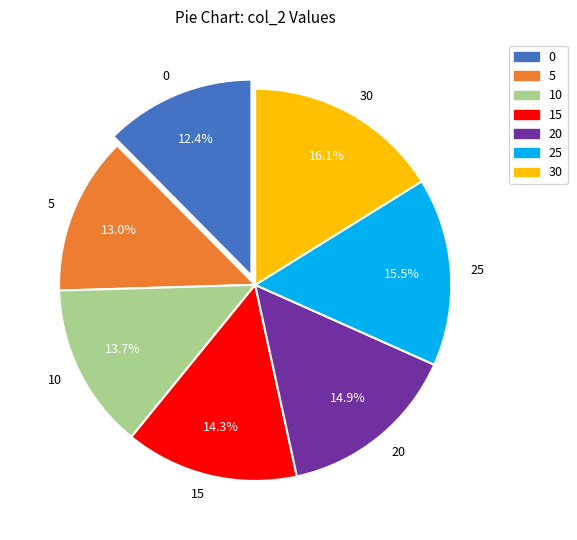

Is it true that 15 is 2% of the pie?

False